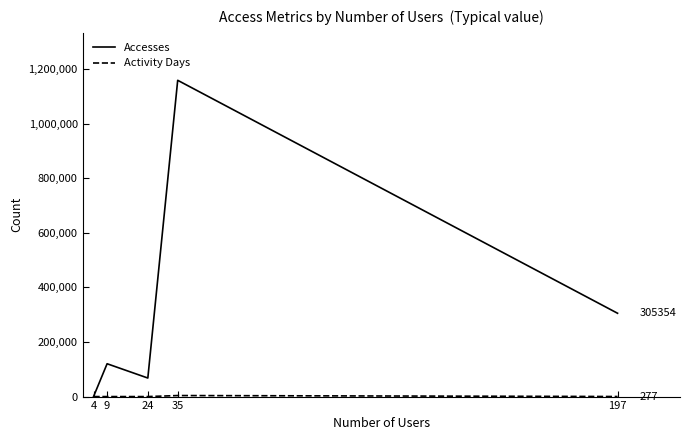

List the labels in order of Accesses value, smallest first.

4, 24, 9, 197, 35